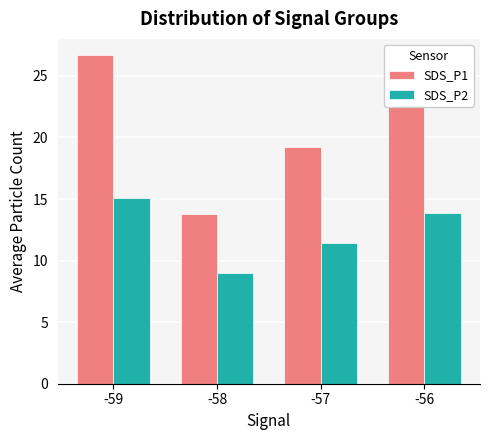

List the series in order of their peak value, lowest first.

SDS_P2, SDS_P1